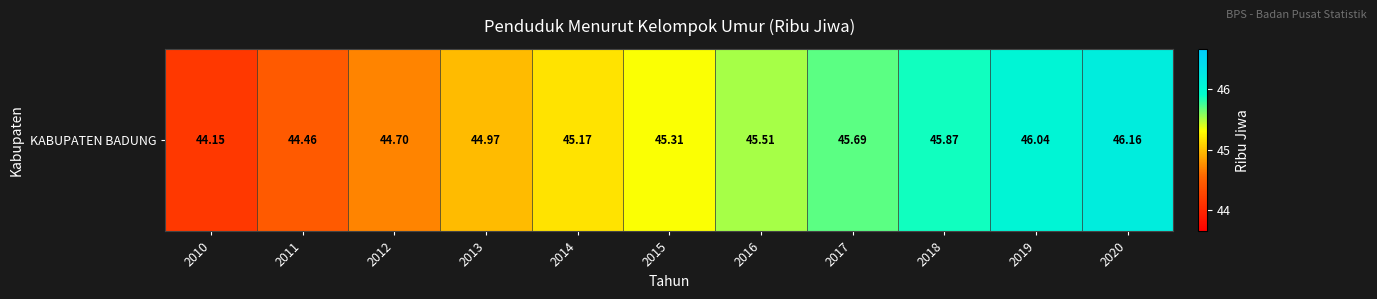

What is the greatest value displayed?

46.2